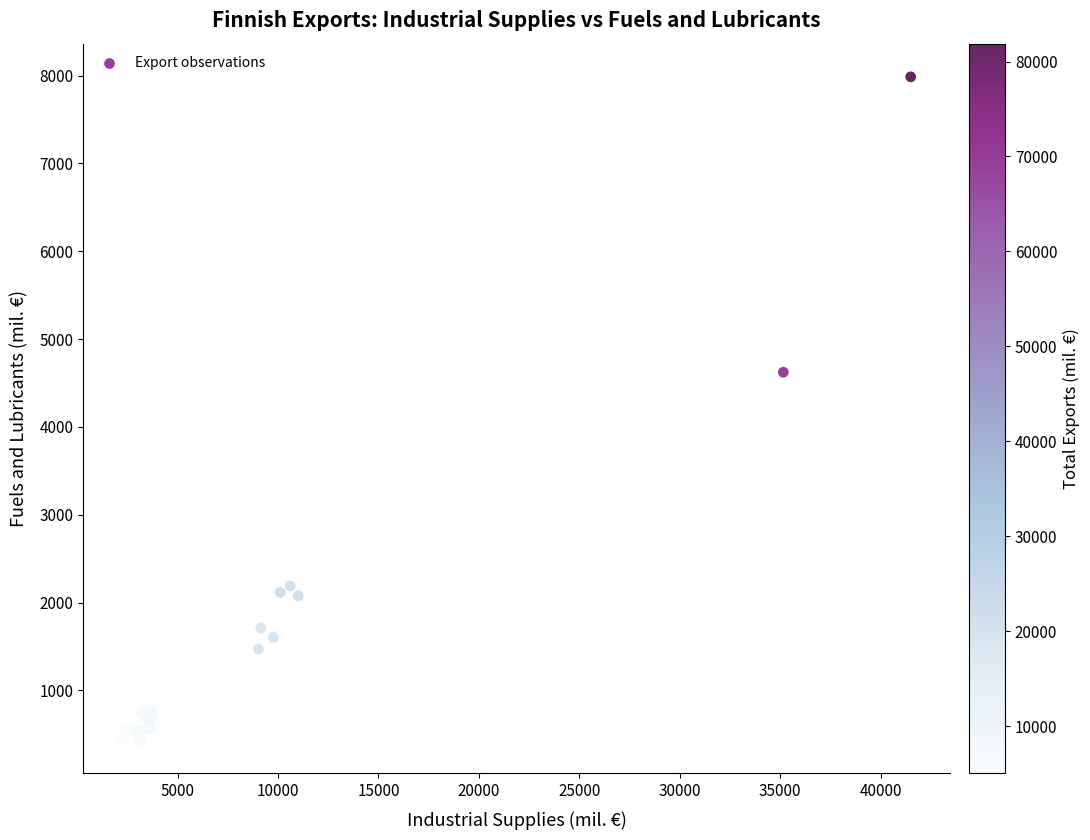

What Y value in the scatter plot is closest to 4209?

4623.1